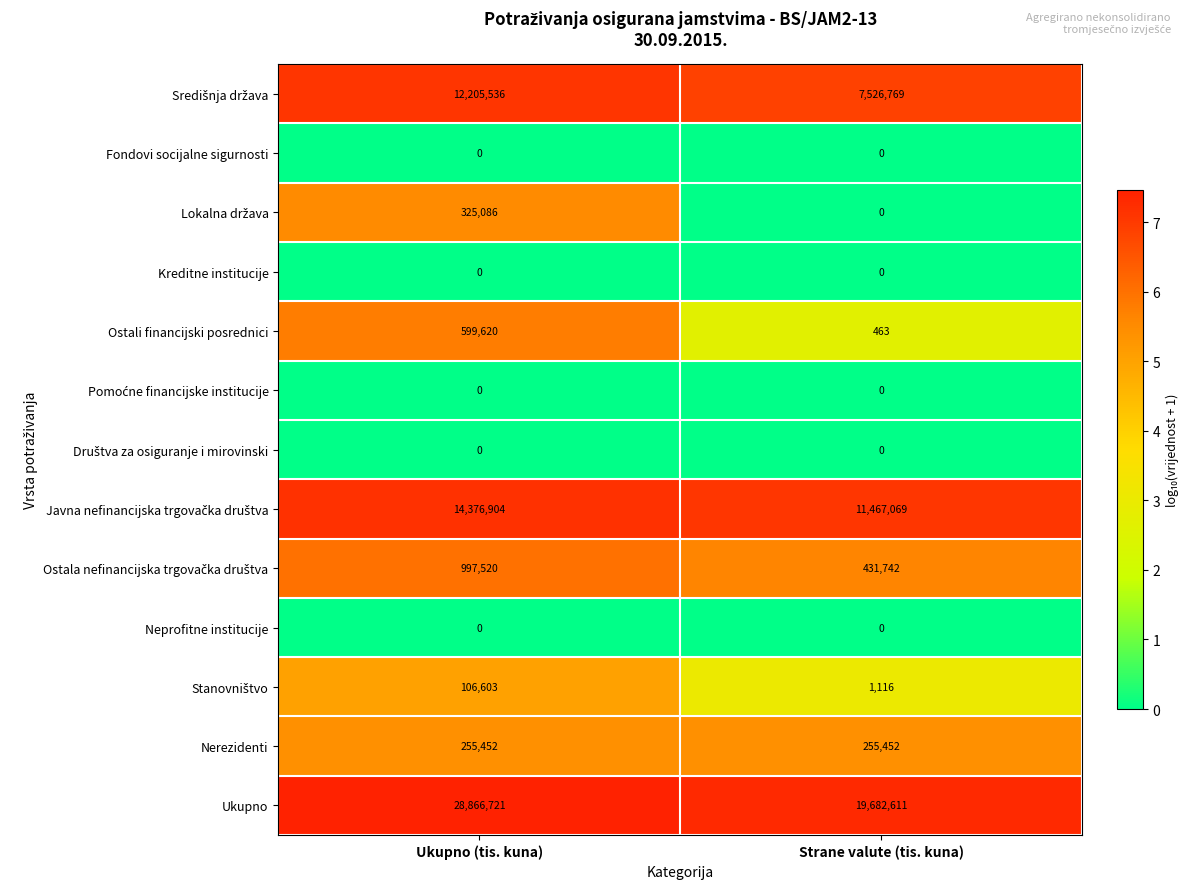

What is the maximum value shown in the chart?

28866721